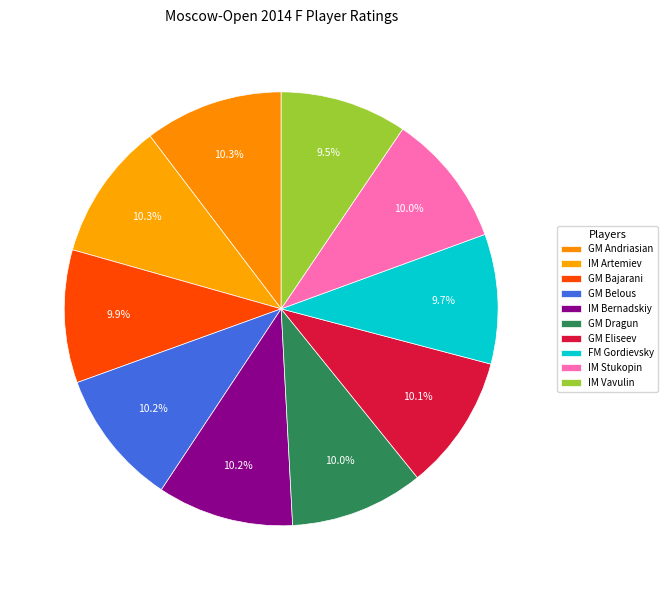

Count the number of slices in the pie.

10